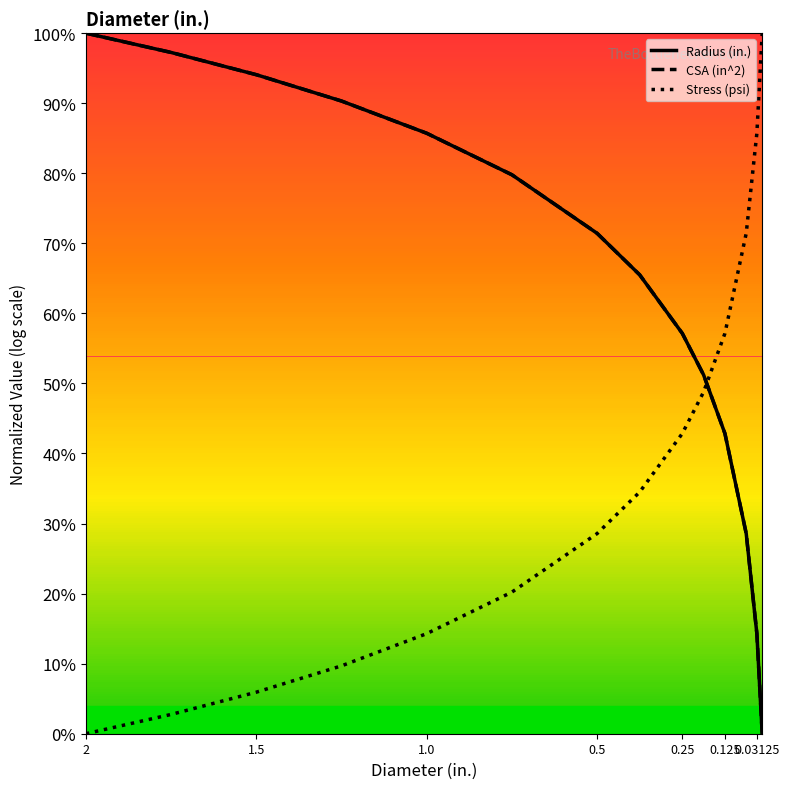

True or false: CSA (in^2) and Stress (psi) cross at least once.

True